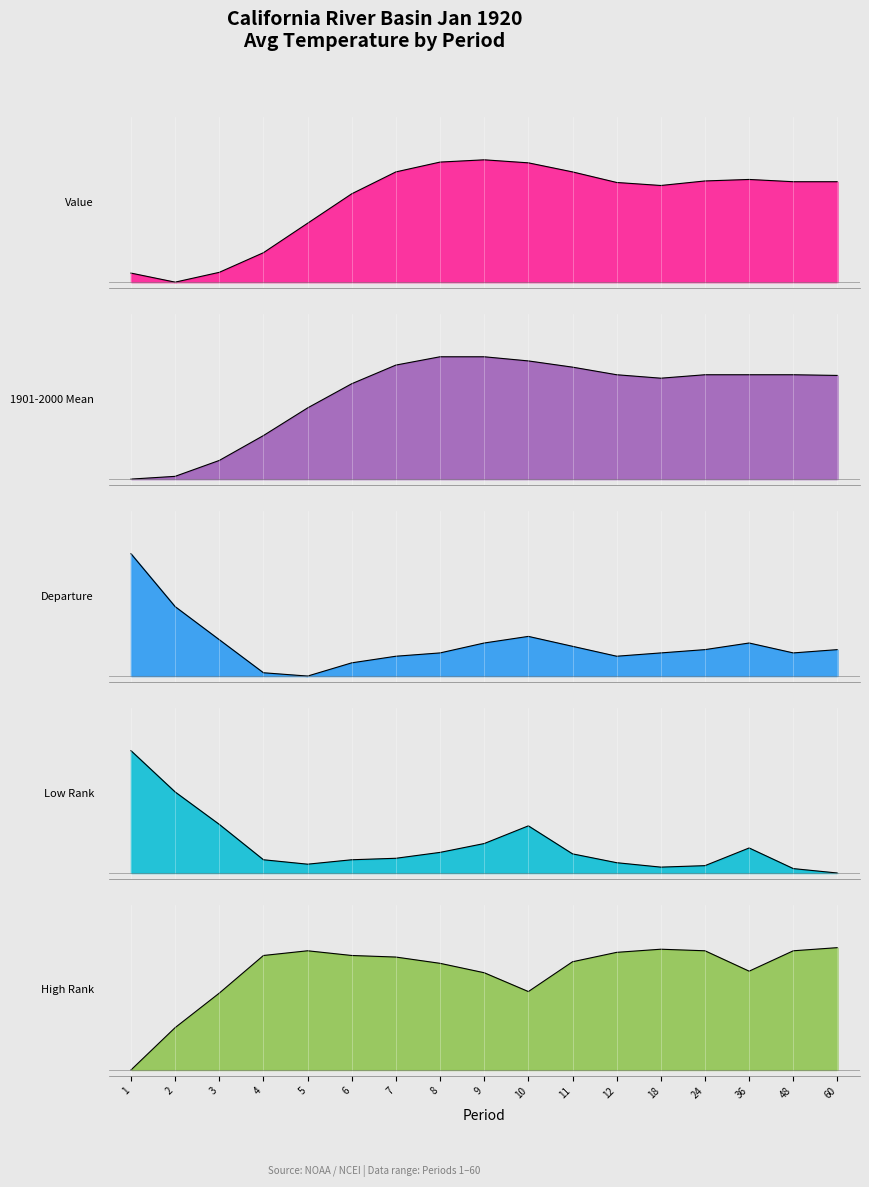

What is the value of the Low Rank point at the 5th from the left?

0.1